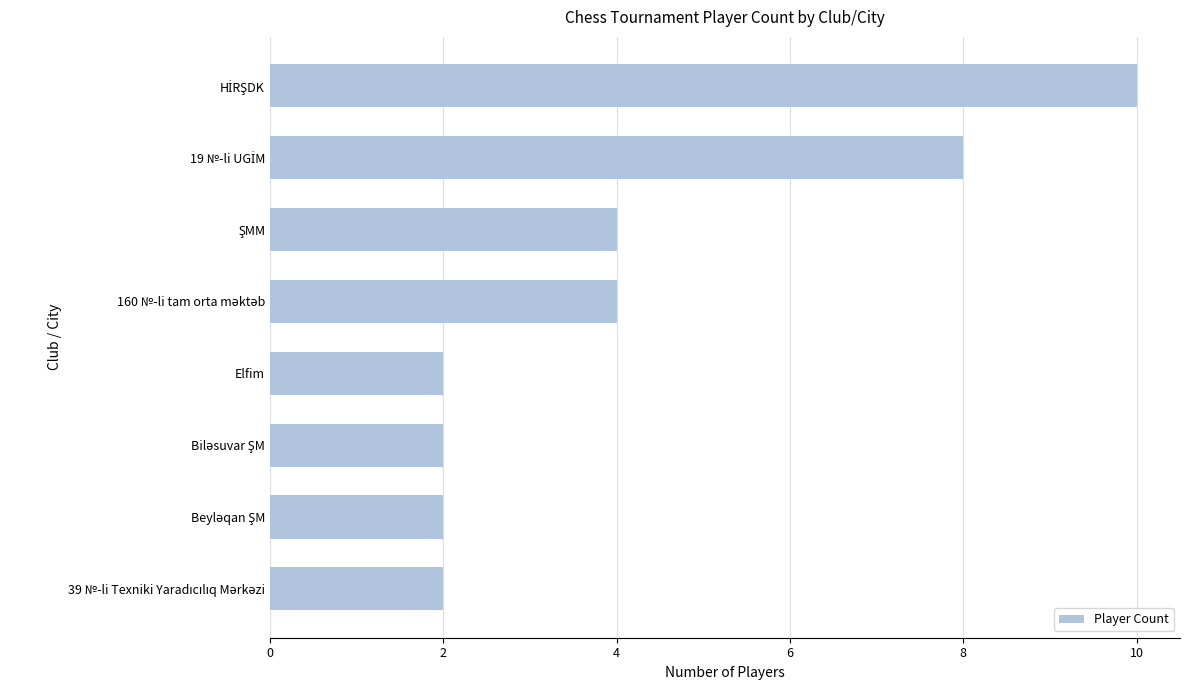

Reading top to bottom, extract all data points from this chart.

10	8	4	4	2	2	2	2